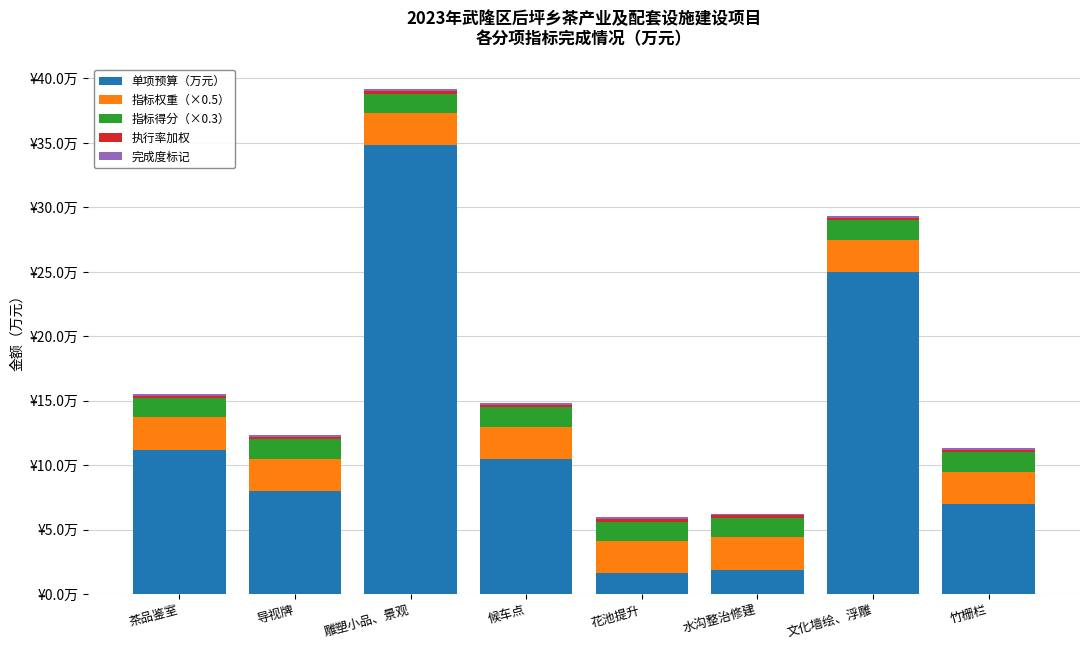

Are the bars grouped side by side (vs. stacked)?

No